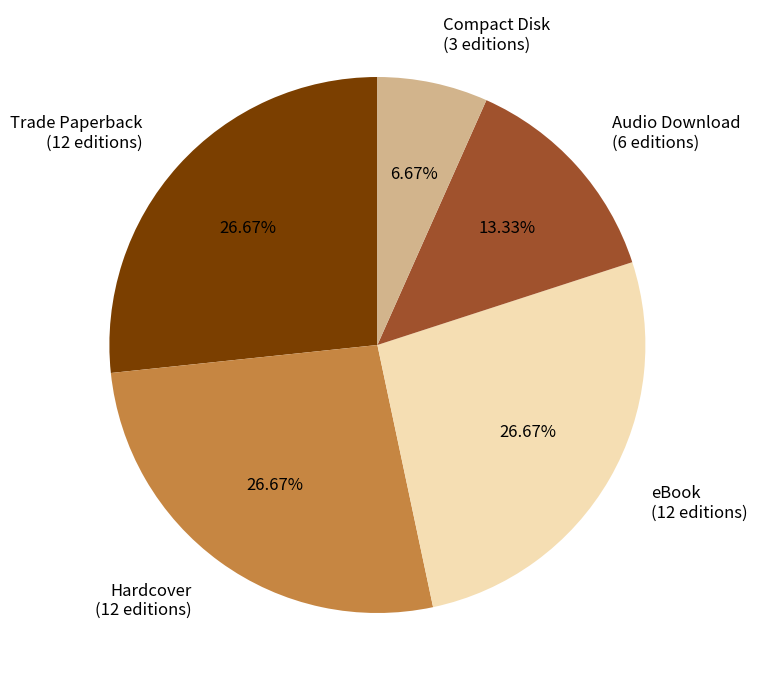

Is there any slice that represents more than half of the pie?

No